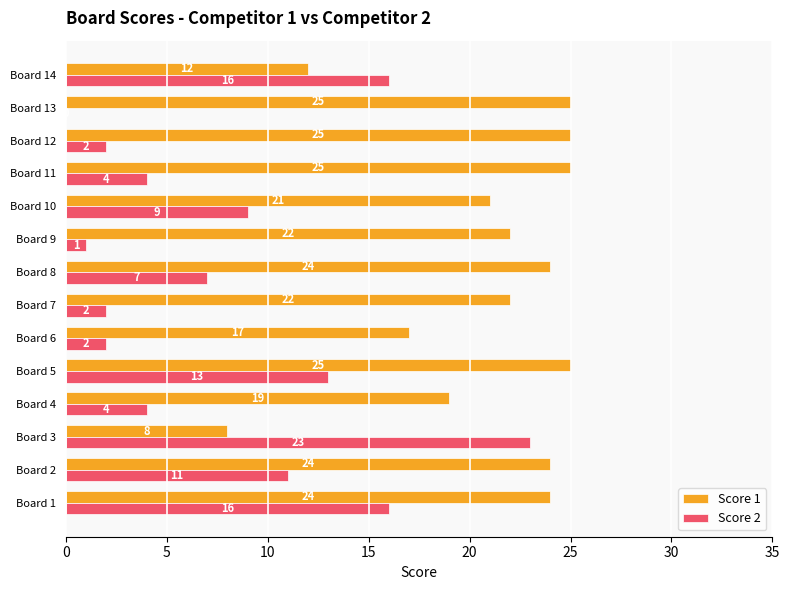

The Score 1 series shows 13 at Board 10. True or false?

False